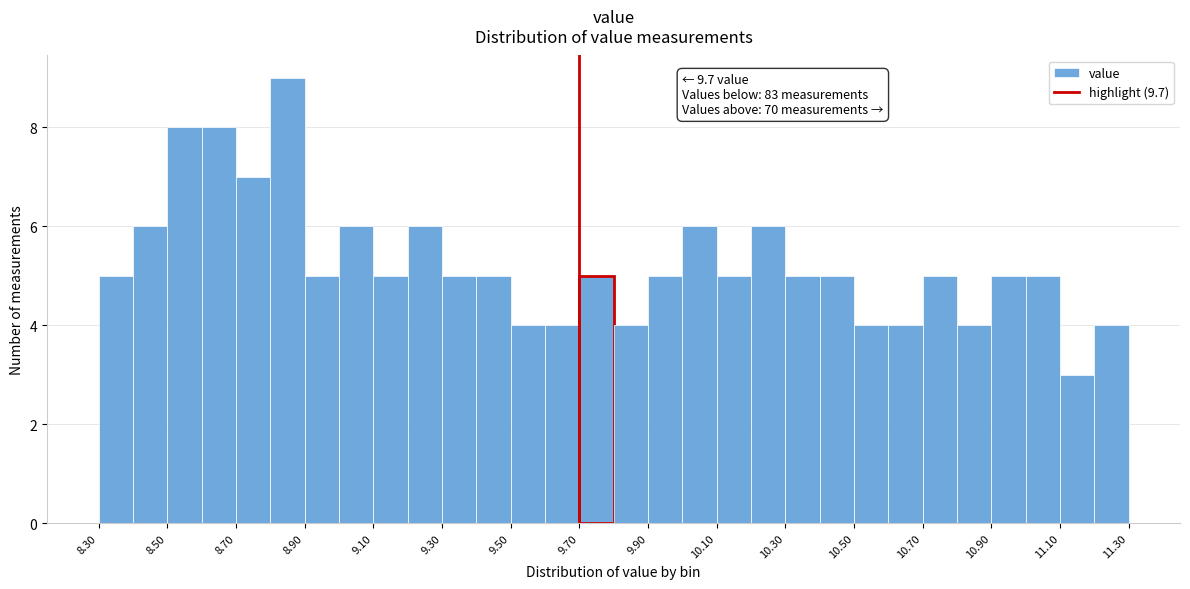

Over which range of the x-axis is the bar tallest?

8.8 to 8.9